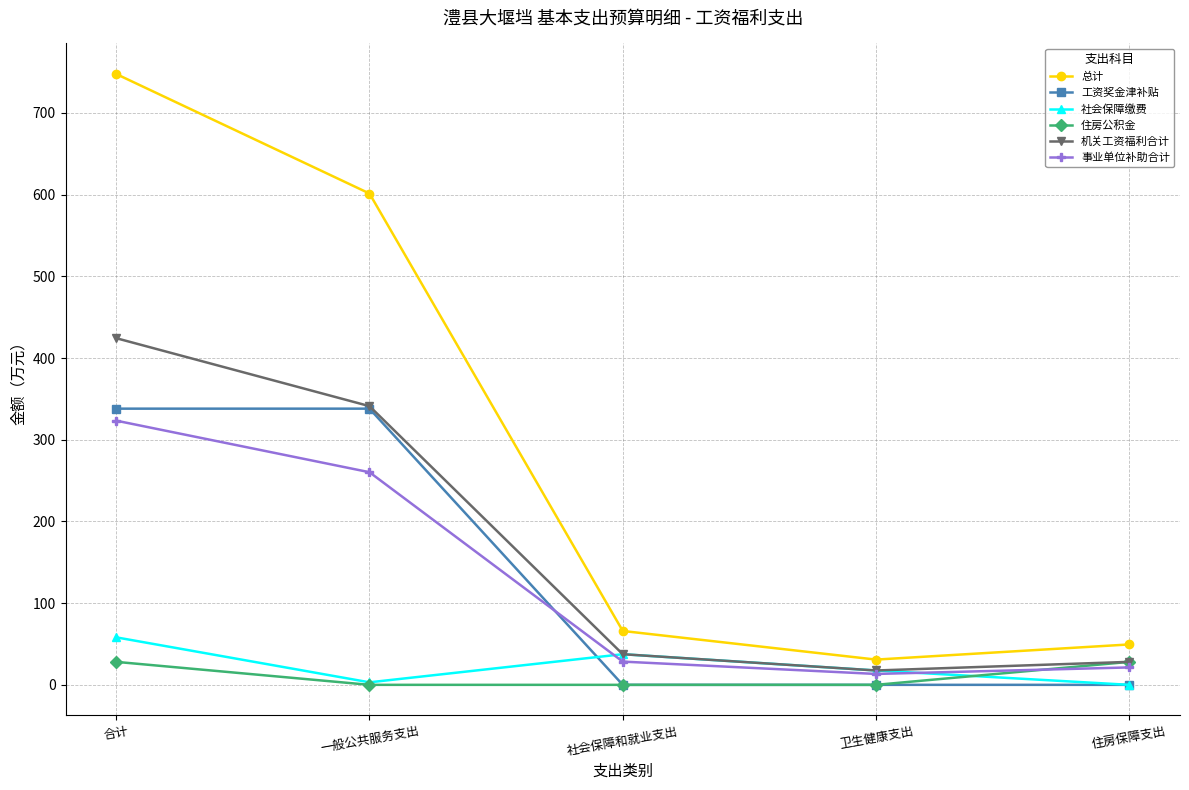

Is the value of 社会保障缴费 at 一般公共服务支出 greater than the value of 事业单位补助合计 at 卫生健康支出?

No